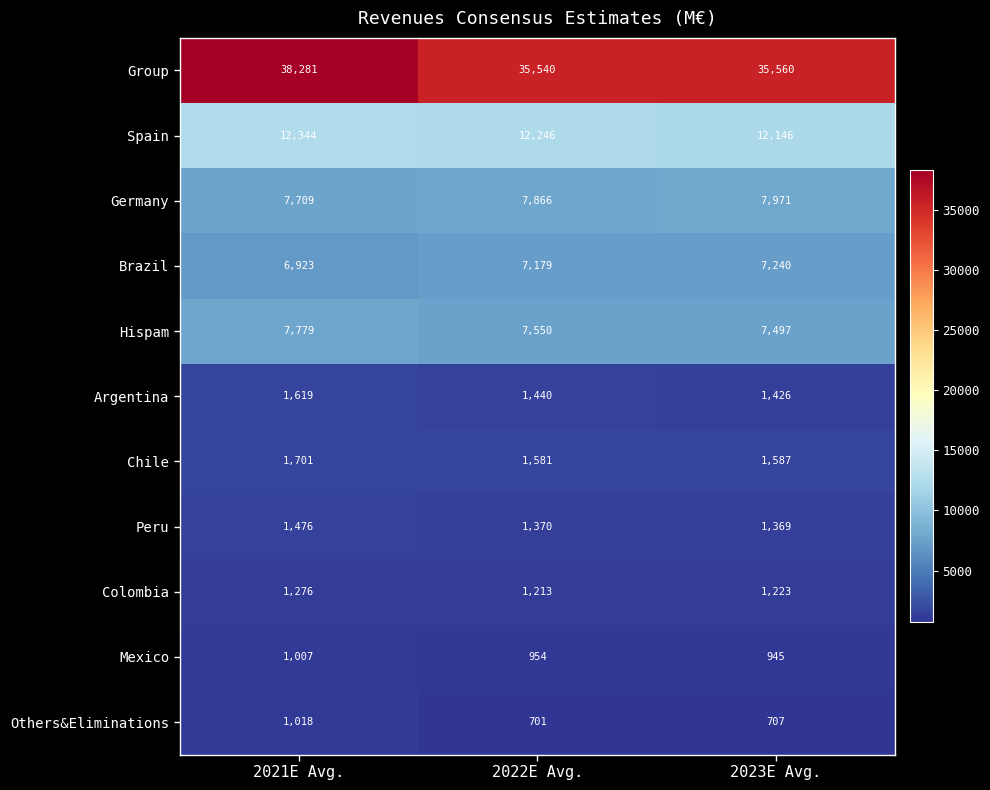

At which category does the chart reach its minimum across all series?

2022E Avg.